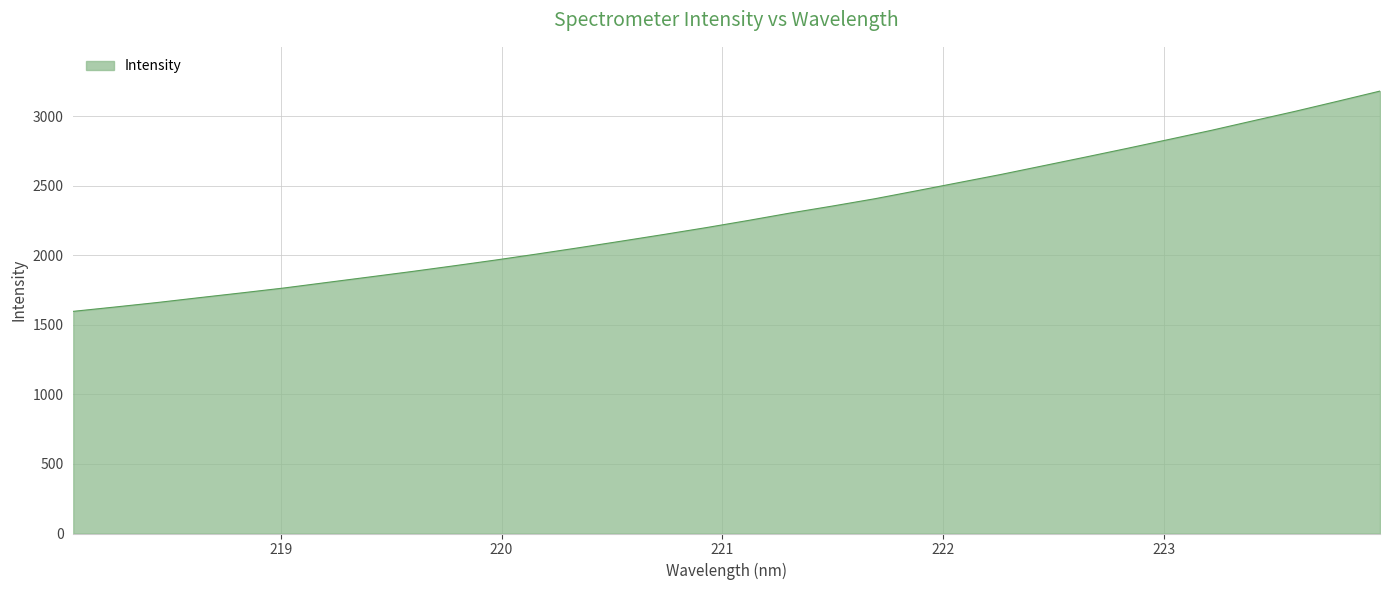

What is the minimum value shown in the chart?

1597.5